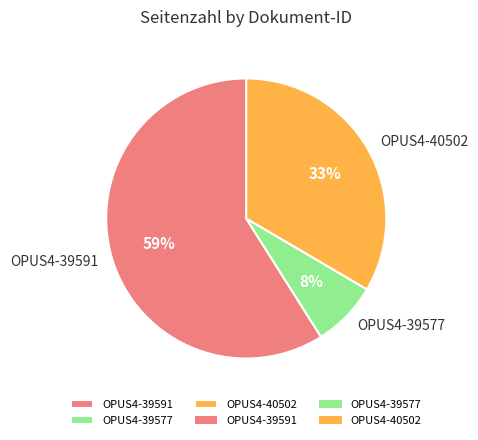

Is the sum of OPUS4-39577 and OPUS4-40502 greater than half?

No